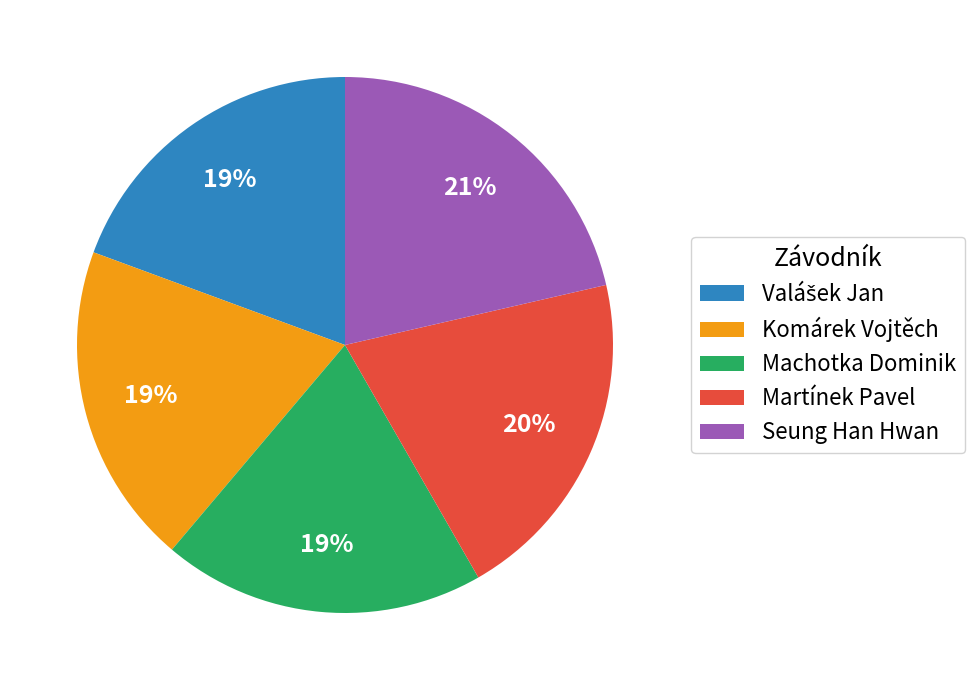

To the nearest percent, what percentage of the pie is Seung Han Hwan?

21%